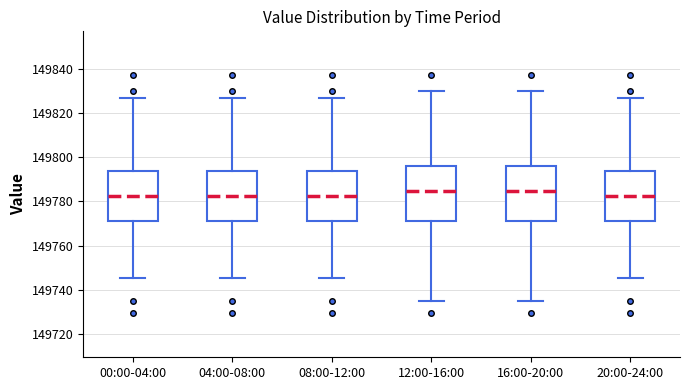

Reading left to right, read every box against the y-axis: the position of its median line, the range the box covers, and the ends of its whiskers. The values are not printed on the chart, so give them approximately, as read against the axis.

00:00-04:00: median 149782, box 149772 to 149794, whiskers 149746 to 149826
04:00-08:00: median 149782, box 149772 to 149794, whiskers 149746 to 149826
08:00-12:00: median 149782, box 149772 to 149794, whiskers 149746 to 149826
12:00-16:00: median 149784, box 149772 to 149796, whiskers 149736 to 149830
16:00-20:00: median 149784, box 149772 to 149796, whiskers 149736 to 149830
20:00-24:00: median 149782, box 149772 to 149794, whiskers 149746 to 149826